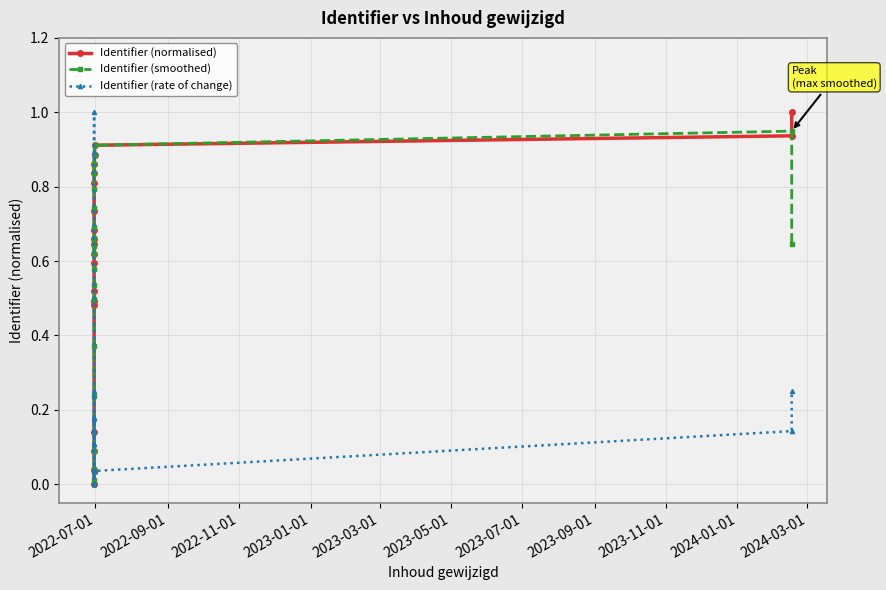

What is the value of the Identifier (normalised) point at the 9th from the left?

0.6